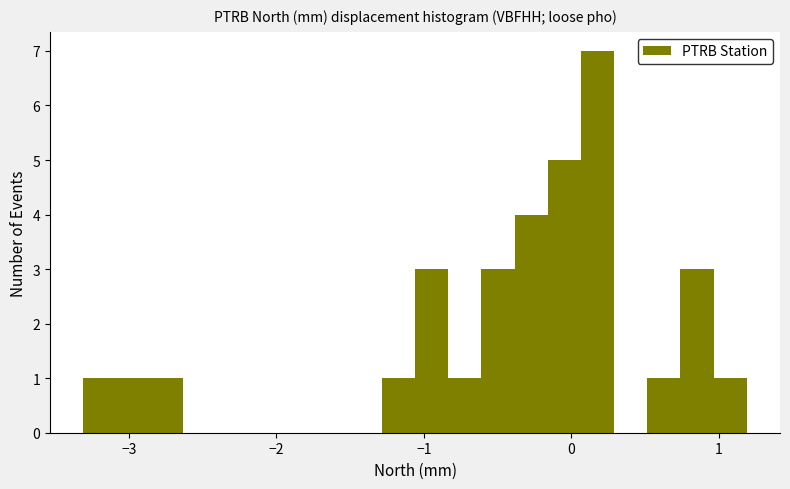

Around what value on the x-axis is the tallest bar? Give the approximate position of its centre, as read against the axis.

0.2